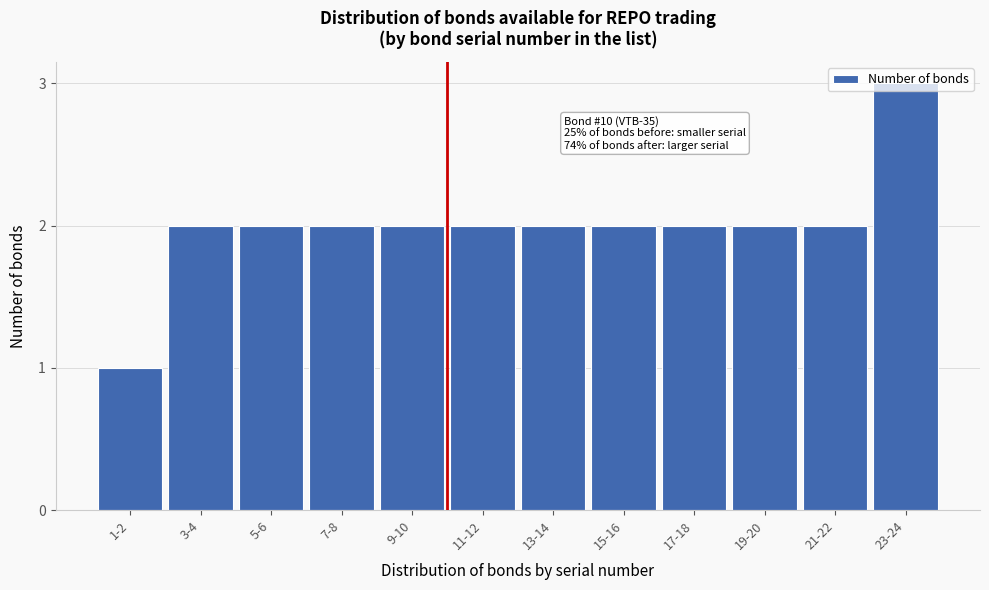

Approximately how many times larger is the value at 3-4 compared to 13-14?

1.0